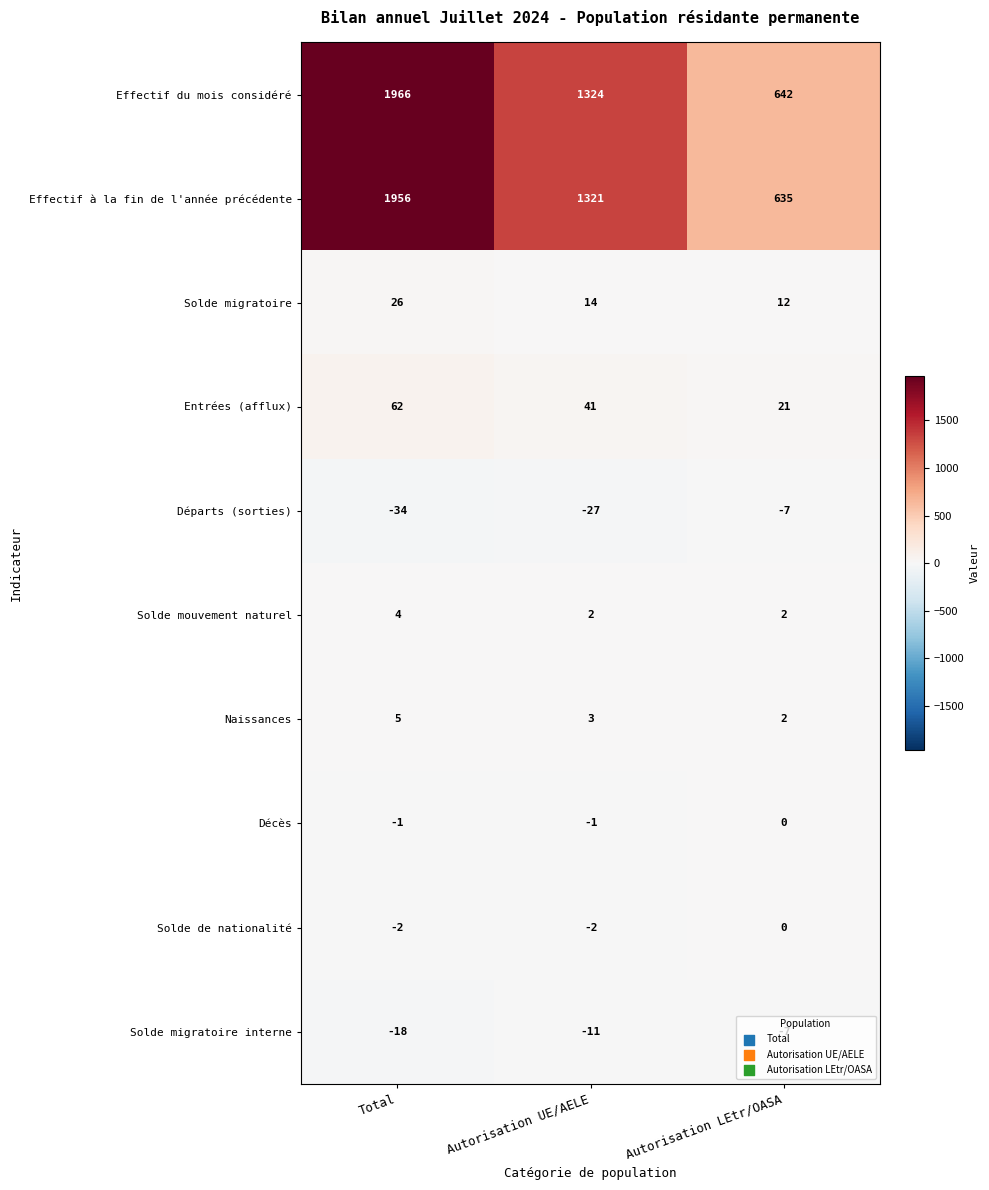

What is the smallest value displayed?

-34